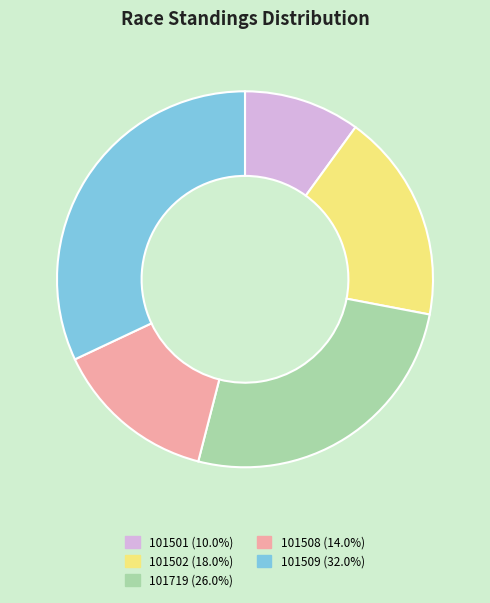

Between 101502 and 101501, which is larger?

101502